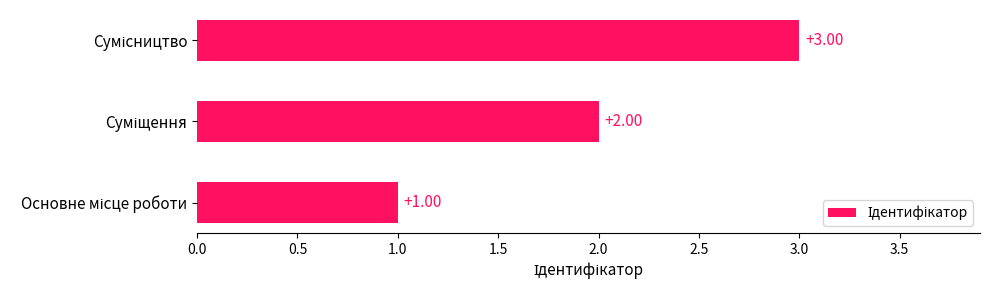

What is the sum of all values?

6